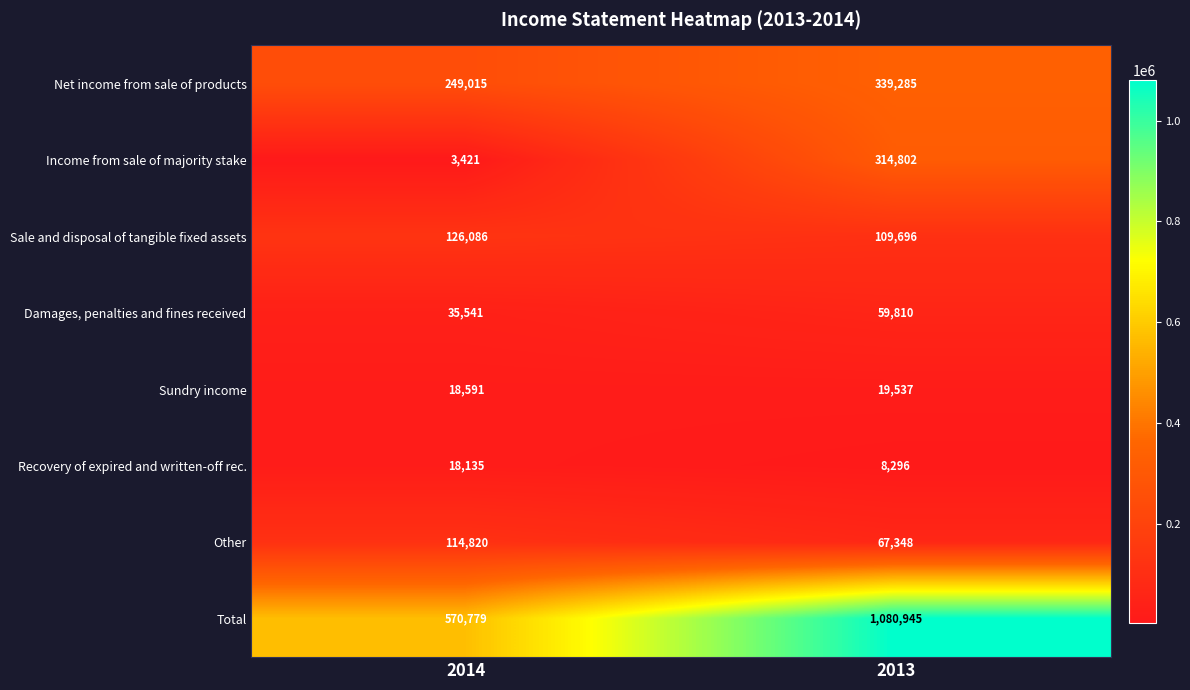

What is the difference between the highest and lowest values at 2014?

567358